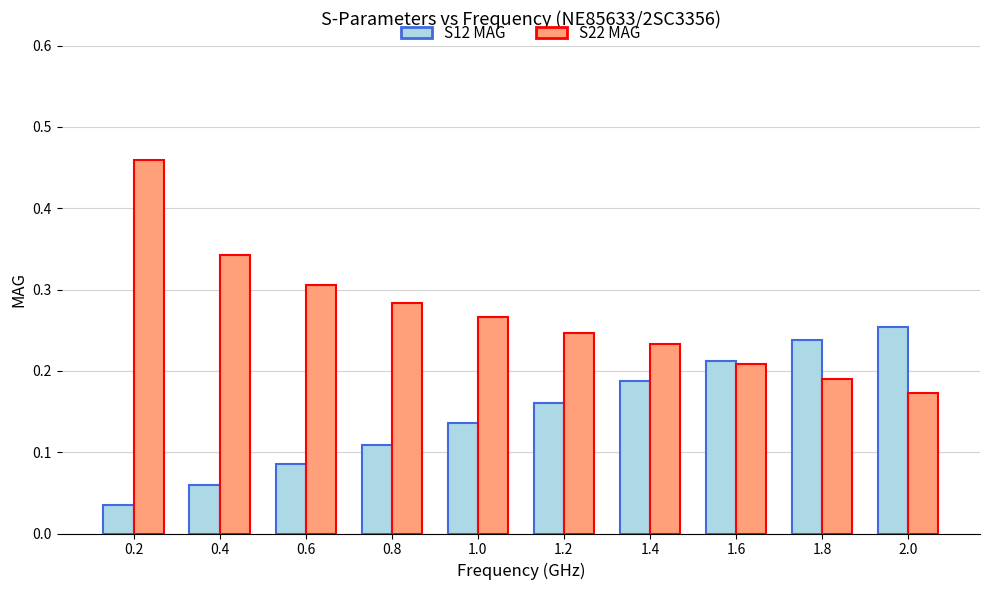

True or false: S12 MAG has a value of 0.3 at 1.2.

False